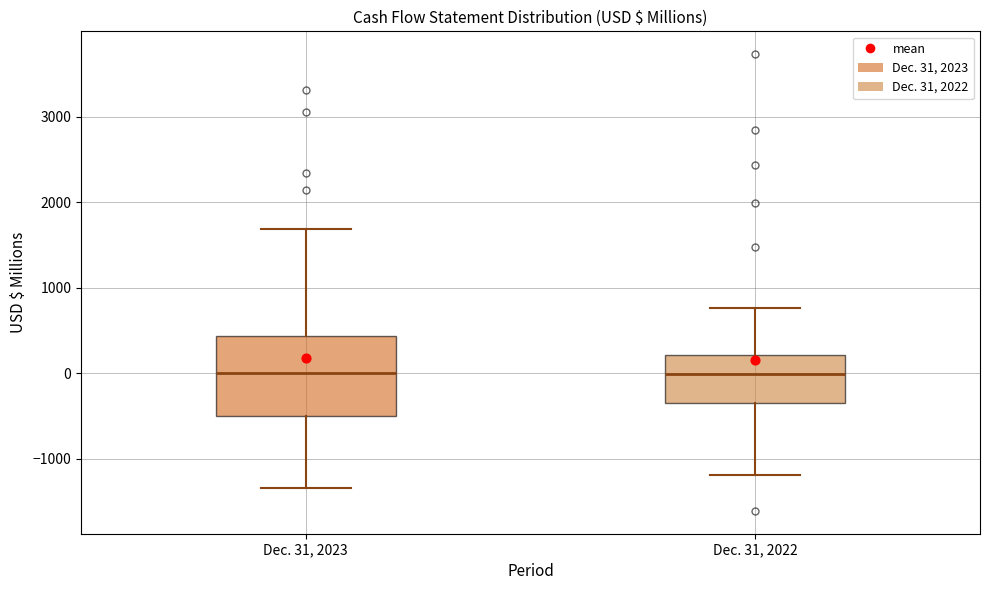

Where does the median line of the box for Dec. 31, 2022 sit on the y-axis? The values are not printed on the chart, so give them approximately, as read against the axis.

0